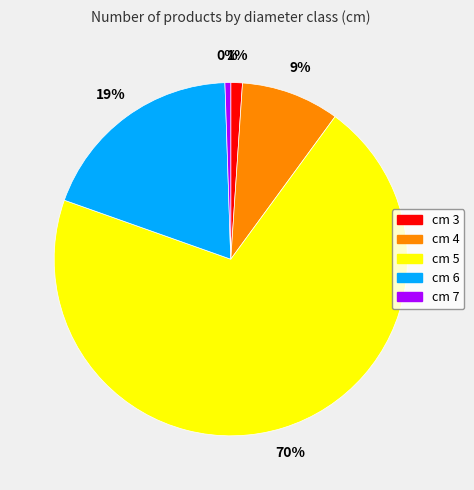

To the nearest percent, what is the difference between the largest and smallest slice percentages?

70%